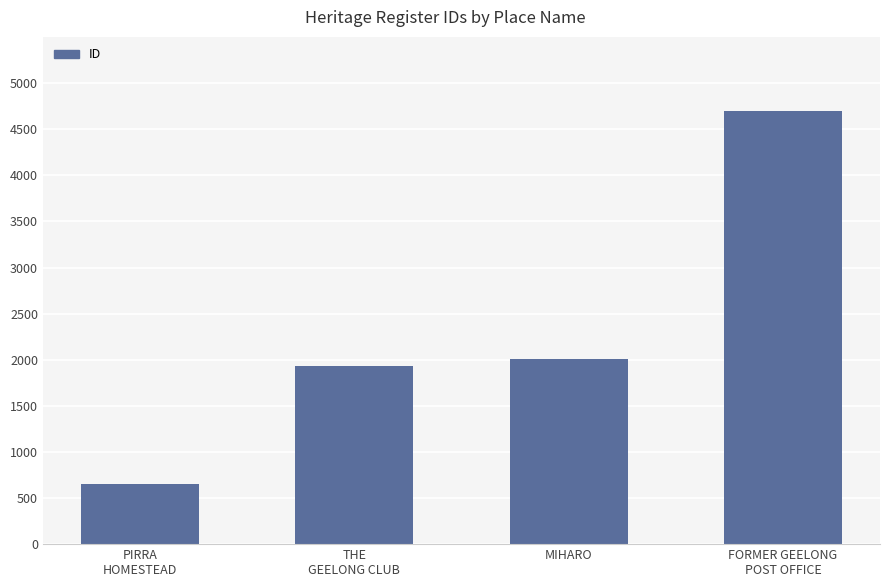

The value at PIRRA
HOMESTEAD is 647. True or false?

True